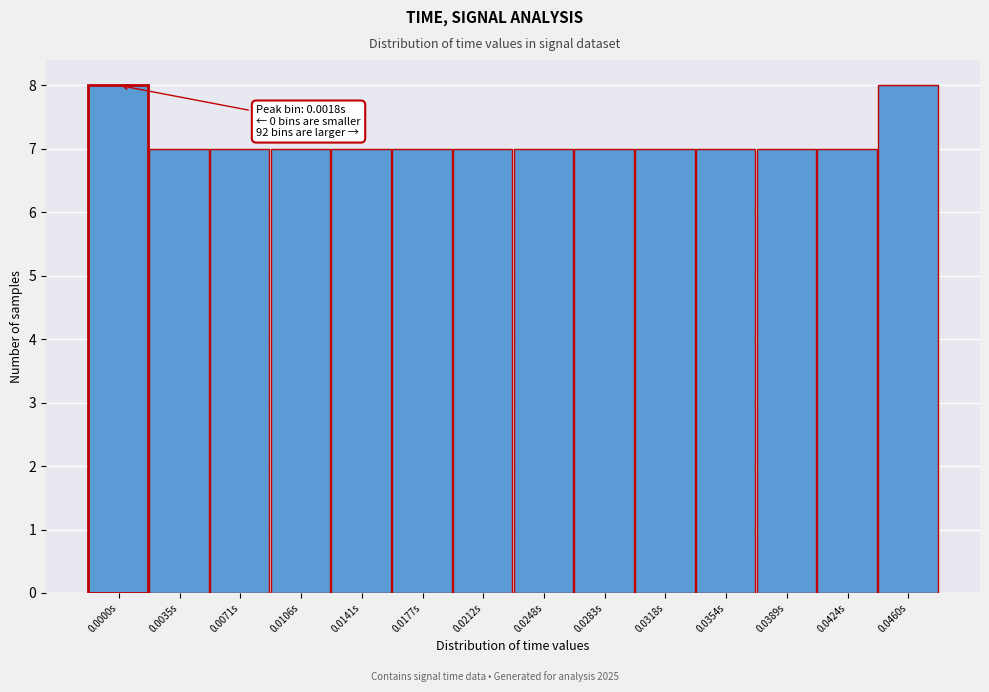

Reading left to right, list all the values displayed in this chart.

0.0000s=8	0.0035s=7	0.0071s=7	0.0106s=7	0.0141s=7	0.0177s=7	0.0212s=7	0.0248s=7	0.0283s=7	0.0318s=7	0.0354s=7	0.0389s=7	0.0424s=7	0.0460s=8